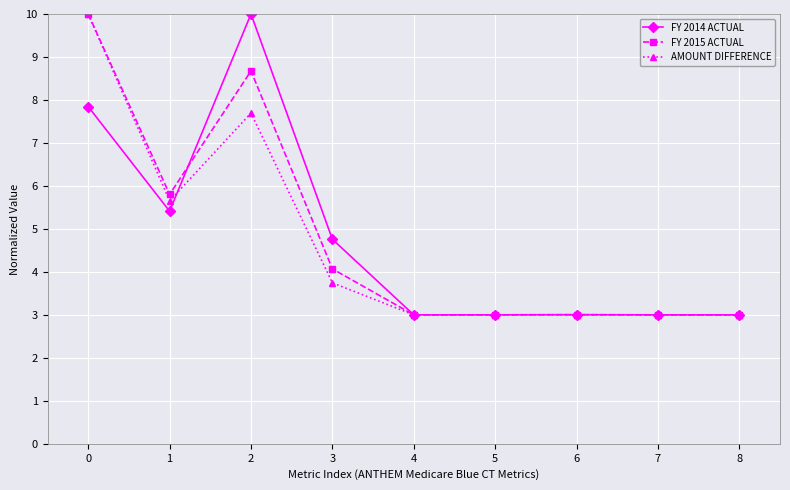

At 1, list the series in order from smallest to largest.

FY 2014 ACTUAL, AMOUNT DIFFERENCE, FY 2015 ACTUAL